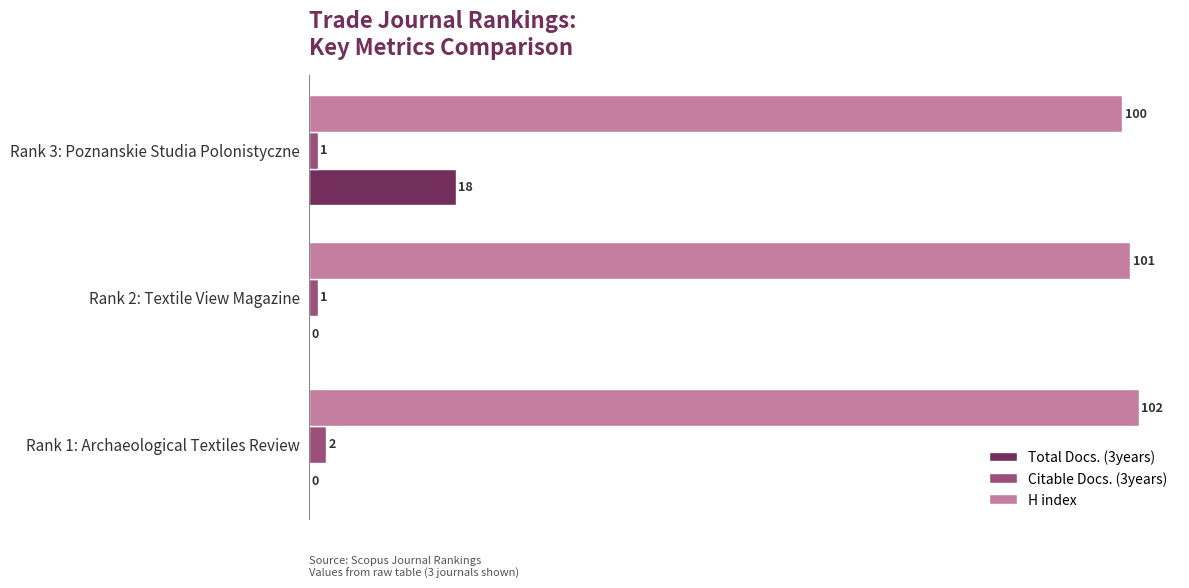

What is the total value across all series at Rank 1: Archaeological Textiles Review?

104